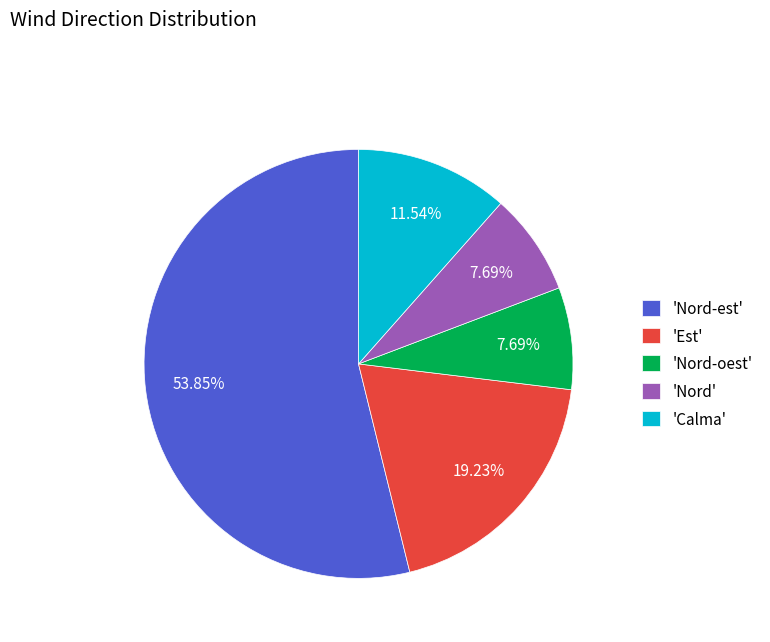

Which category accounts for the majority?

'Nord-est'